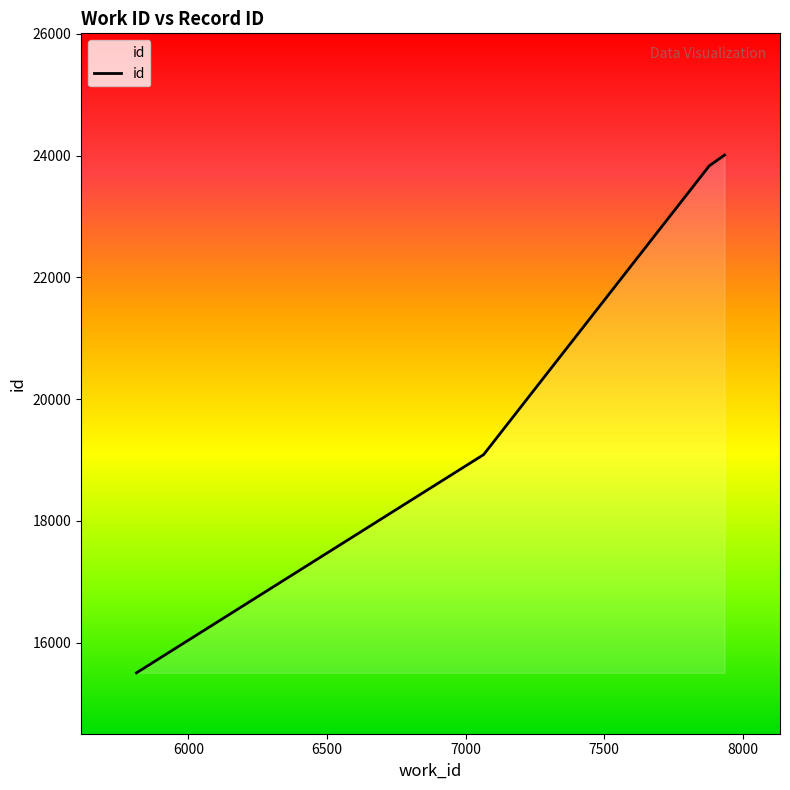

What is the minimum value shown in the chart?

15503